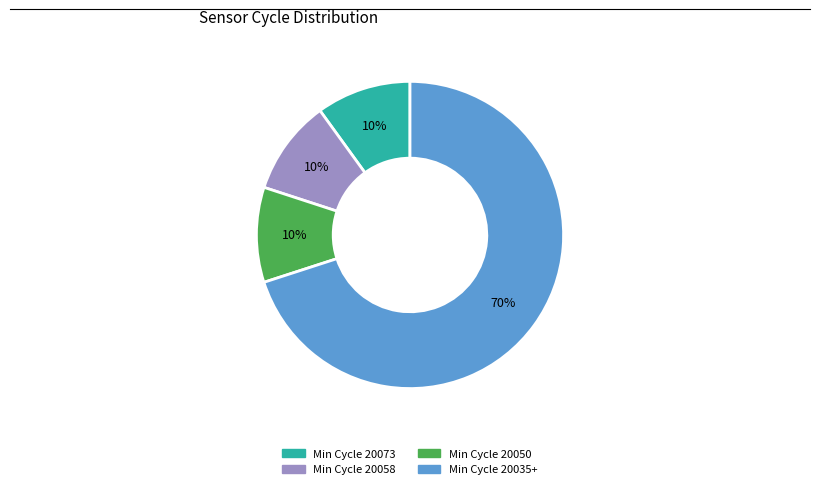

Count the number of slices in the pie.

4